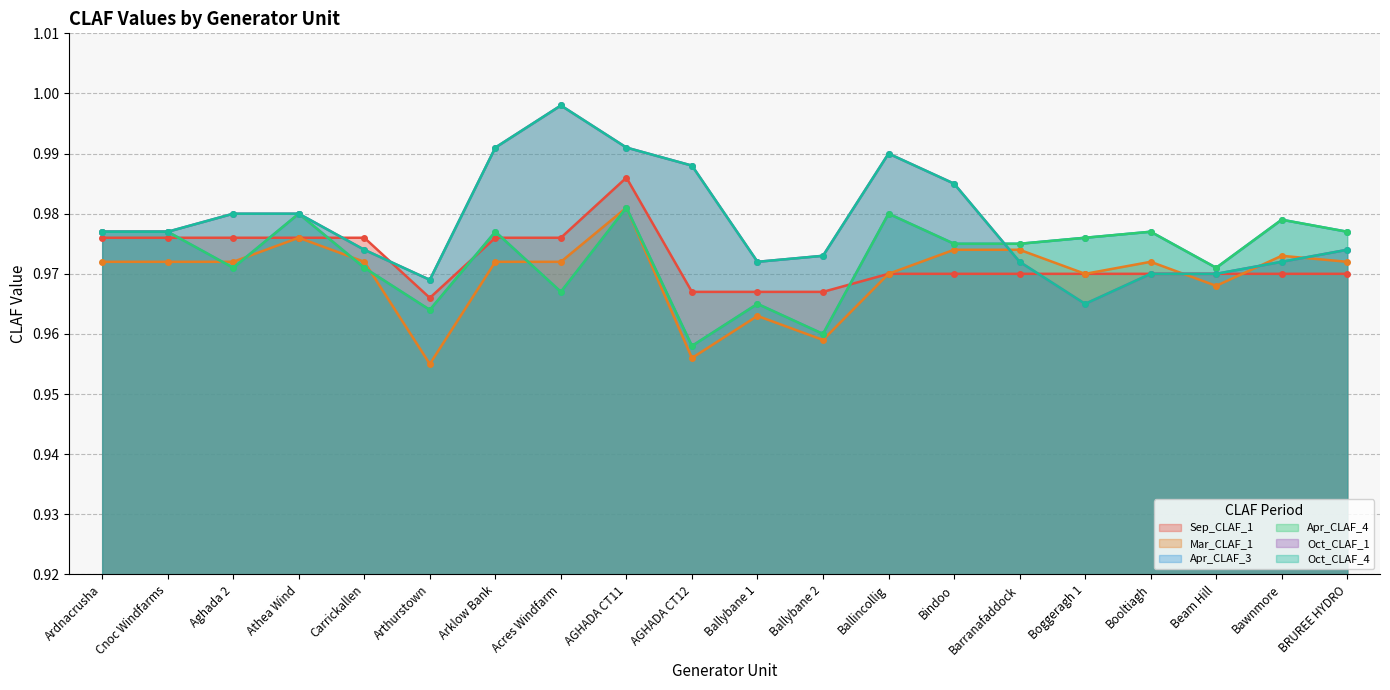

Where is Apr_CLAF_3 nearest to the value 0?

AGHADA CT12